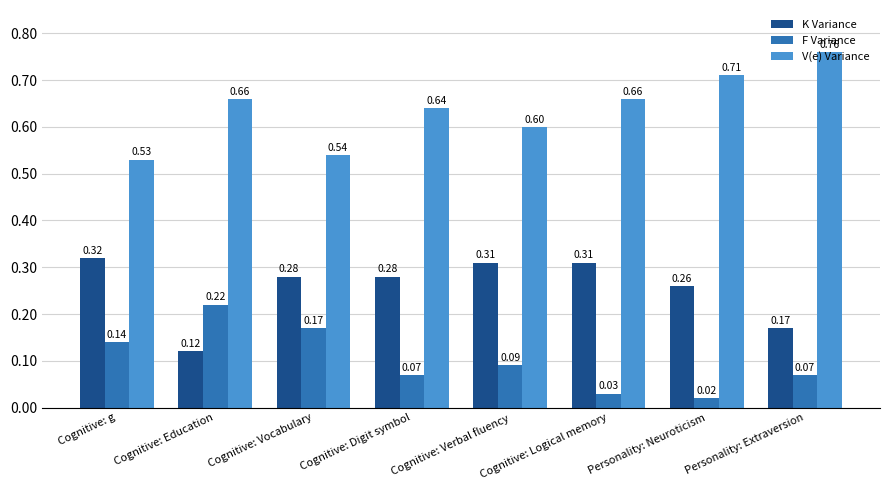

How many groups of bars are there?

8